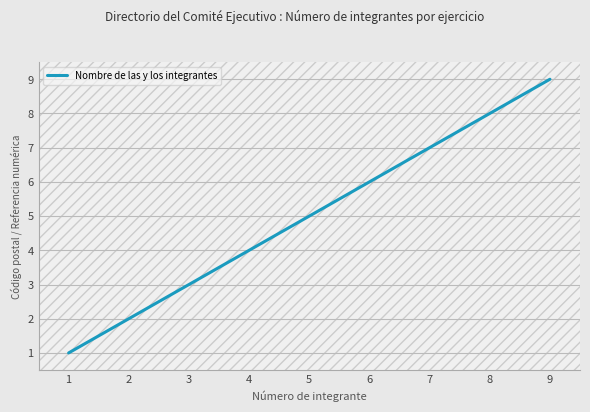

What is the minimum value shown in the chart?

1